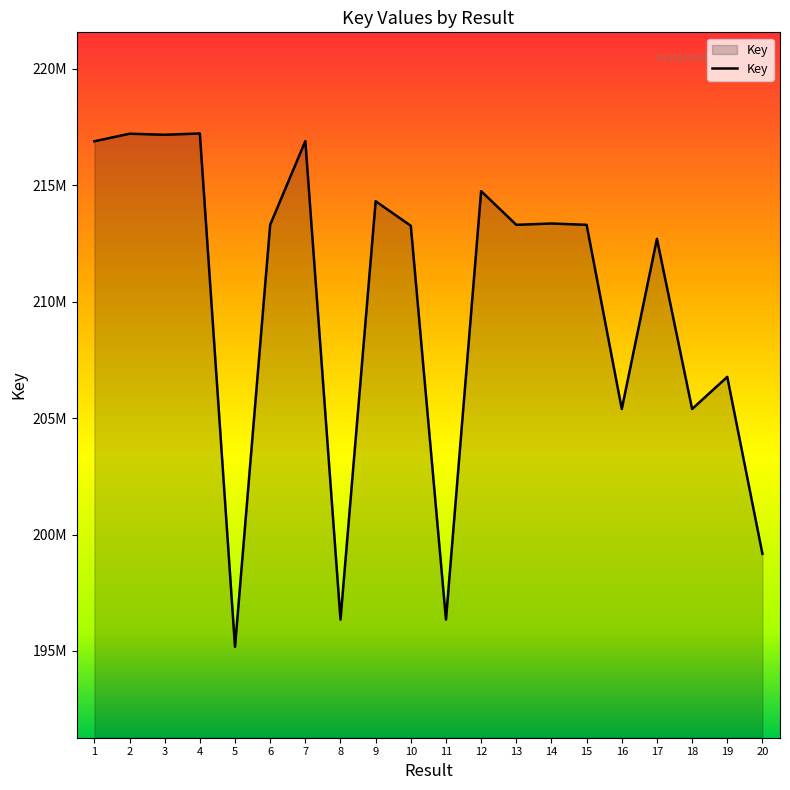

Is this an area chart (filled region under the line)?

Yes